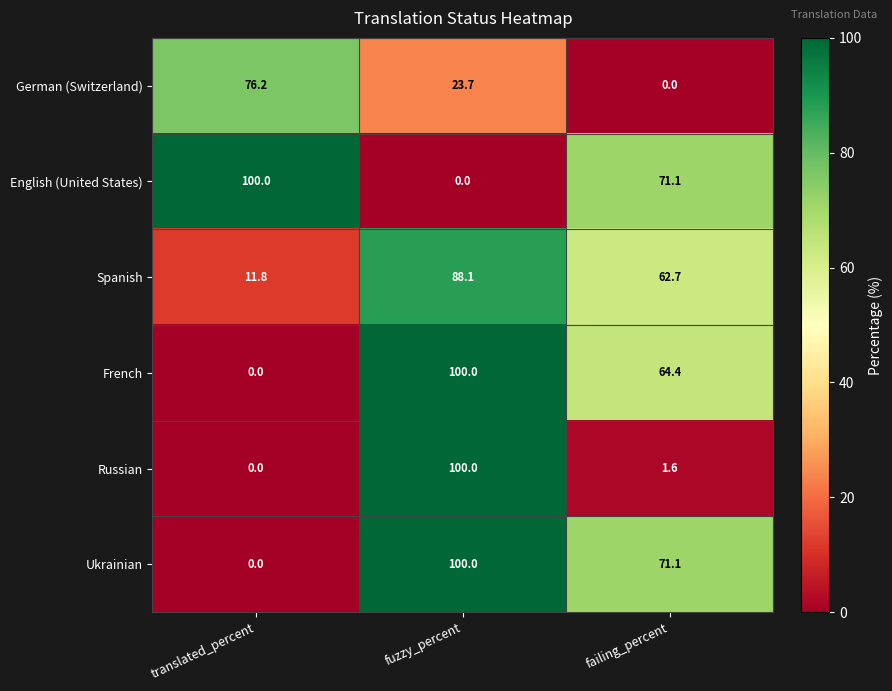

Between fuzzy_percent and failing_percent, which series saw the biggest shift?

Russian